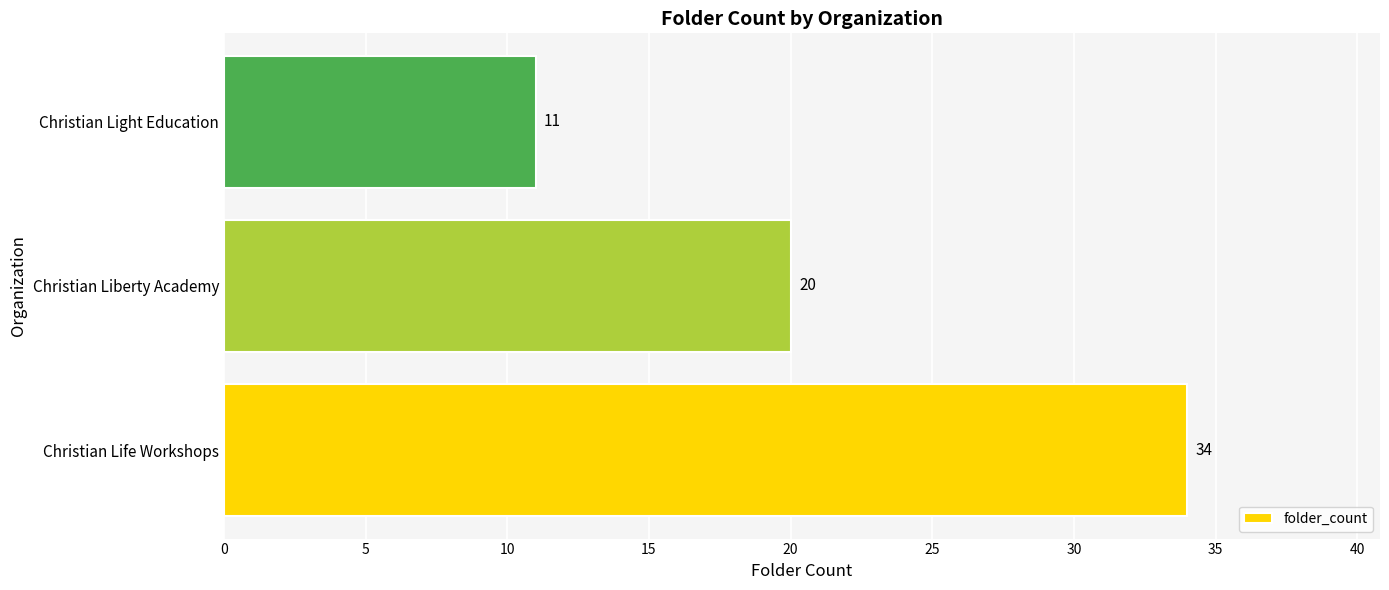

What is the sum of all values?

65